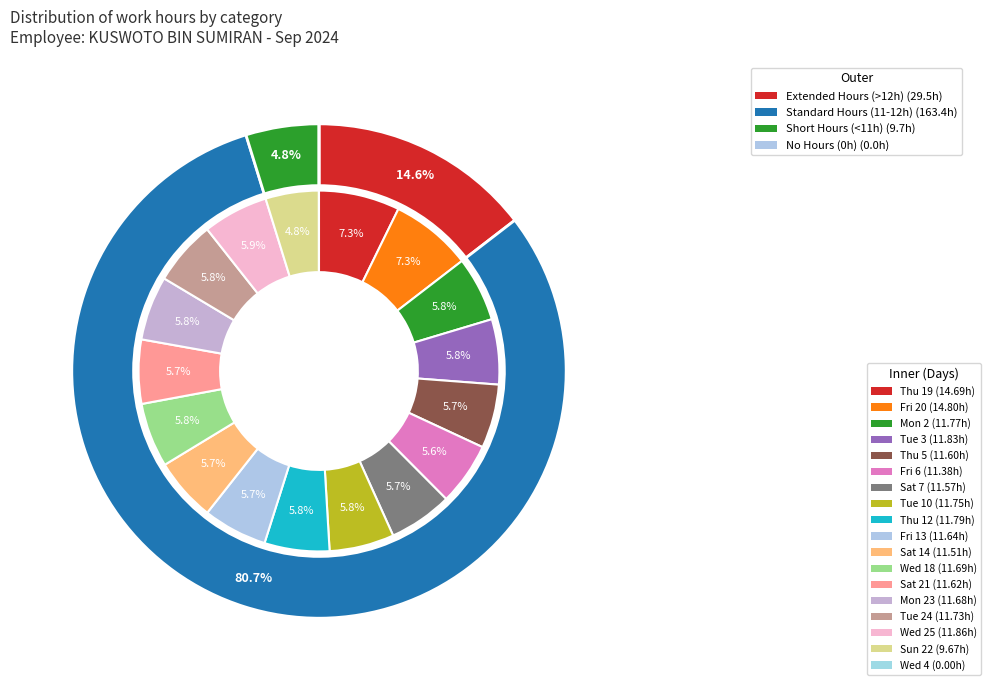

Does any single category account for the majority?

No